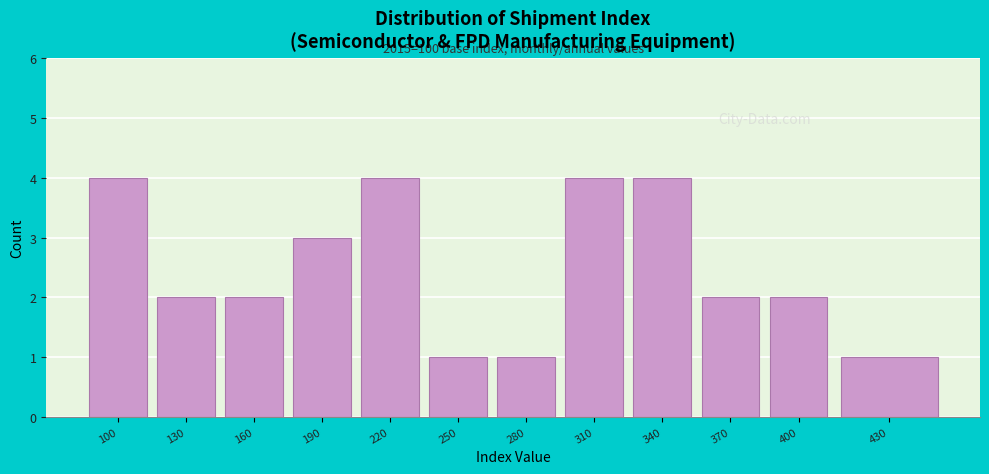

Reading left to right, extract all data points from this chart.

4	2	2	3	4	1	1	4	4	2	2	1